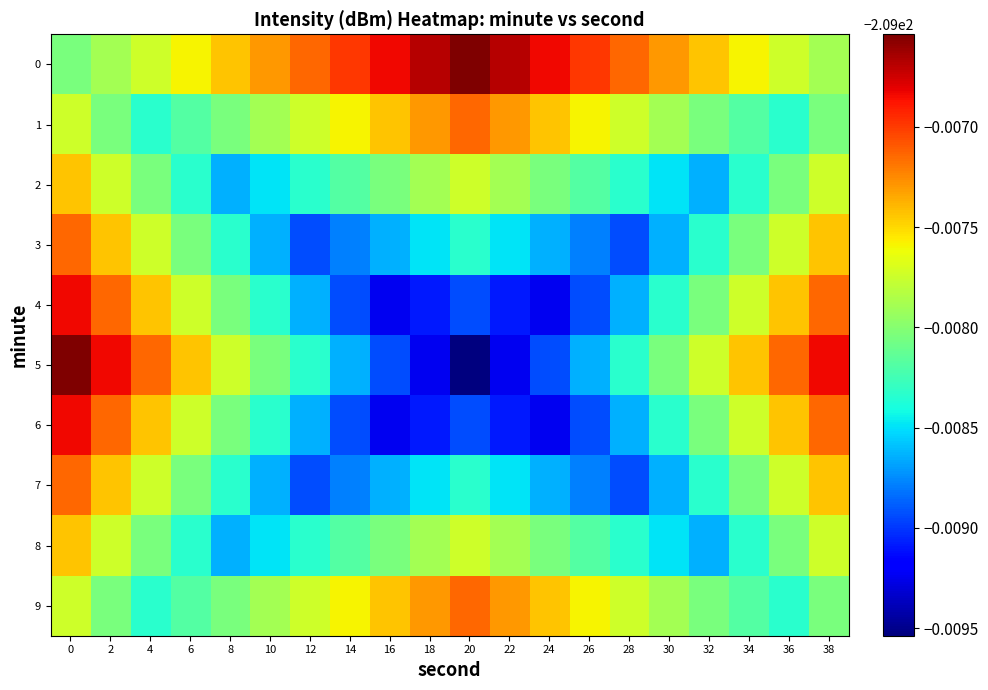

Reading left to right, transcribe all the data shown in this chart.

0: 0=-209.0	2=-209.0	4=-209.0	6=-209.0	8=-209.0	10=-209.0	12=-209.0	14=-209.0	16=-209.0	18=-209.0	20=-209.0	22=-209.0	24=-209.0	26=-209.0	28=-209.0	30=-209.0	32=-209.0	34=-209.0	36=-209.0	38=-209.0
1: 0=-209.0	2=-209.0	4=-209.0	6=-209.0	8=-209.0	10=-209.0	12=-209.0	14=-209.0	16=-209.0	18=-209.0	20=-209.0	22=-209.0	24=-209.0	26=-209.0	28=-209.0	30=-209.0	32=-209.0	34=-209.0	36=-209.0	38=-209.0
2: 0=-209.0	2=-209.0	4=-209.0	6=-209.0	8=-209.0	10=-209.0	12=-209.0	14=-209.0	16=-209.0	18=-209.0	20=-209.0	22=-209.0	24=-209.0	26=-209.0	28=-209.0	30=-209.0	32=-209.0	34=-209.0	36=-209.0	38=-209.0
3: 0=-209.0	2=-209.0	4=-209.0	6=-209.0	8=-209.0	10=-209.0	12=-209.0	14=-209.0	16=-209.0	18=-209.0	20=-209.0	22=-209.0	24=-209.0	26=-209.0	28=-209.0	30=-209.0	32=-209.0	34=-209.0	36=-209.0	38=-209.0
4: 0=-209.0	2=-209.0	4=-209.0	6=-209.0	8=-209.0	10=-209.0	12=-209.0	14=-209.0	16=-209.0	18=-209.0	20=-209.0	22=-209.0	24=-209.0	26=-209.0	28=-209.0	30=-209.0	32=-209.0	34=-209.0	36=-209.0	38=-209.0
5: 0=-209.0	2=-209.0	4=-209.0	6=-209.0	8=-209.0	10=-209.0	12=-209.0	14=-209.0	16=-209.0	18=-209.0	20=-209.0	22=-209.0	24=-209.0	26=-209.0	28=-209.0	30=-209.0	32=-209.0	34=-209.0	36=-209.0	38=-209.0
6: 0=-209.0	2=-209.0	4=-209.0	6=-209.0	8=-209.0	10=-209.0	12=-209.0	14=-209.0	16=-209.0	18=-209.0	20=-209.0	22=-209.0	24=-209.0	26=-209.0	28=-209.0	30=-209.0	32=-209.0	34=-209.0	36=-209.0	38=-209.0
7: 0=-209.0	2=-209.0	4=-209.0	6=-209.0	8=-209.0	10=-209.0	12=-209.0	14=-209.0	16=-209.0	18=-209.0	20=-209.0	22=-209.0	24=-209.0	26=-209.0	28=-209.0	30=-209.0	32=-209.0	34=-209.0	36=-209.0	38=-209.0
8: 0=-209.0	2=-209.0	4=-209.0	6=-209.0	8=-209.0	10=-209.0	12=-209.0	14=-209.0	16=-209.0	18=-209.0	20=-209.0	22=-209.0	24=-209.0	26=-209.0	28=-209.0	30=-209.0	32=-209.0	34=-209.0	36=-209.0	38=-209.0
9: 0=-209.0	2=-209.0	4=-209.0	6=-209.0	8=-209.0	10=-209.0	12=-209.0	14=-209.0	16=-209.0	18=-209.0	20=-209.0	22=-209.0	24=-209.0	26=-209.0	28=-209.0	30=-209.0	32=-209.0	34=-209.0	36=-209.0	38=-209.0